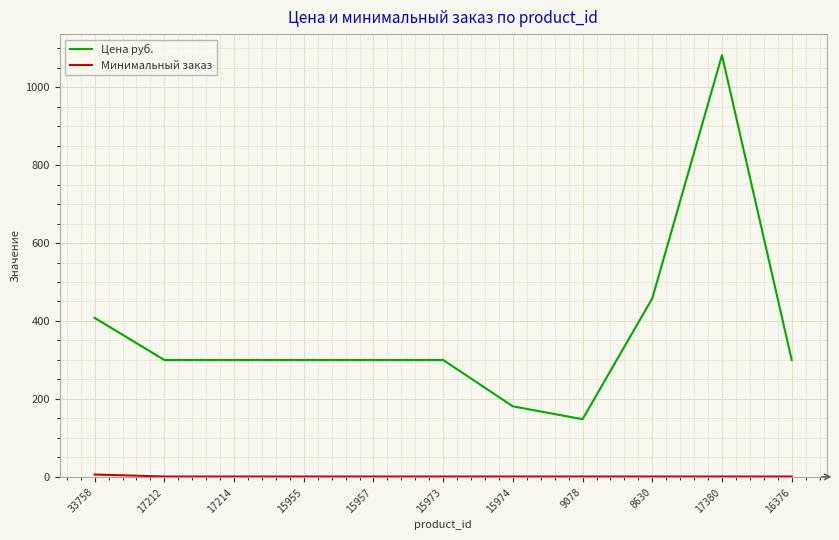

Where is Цена руб. nearest to the value 615?

8630